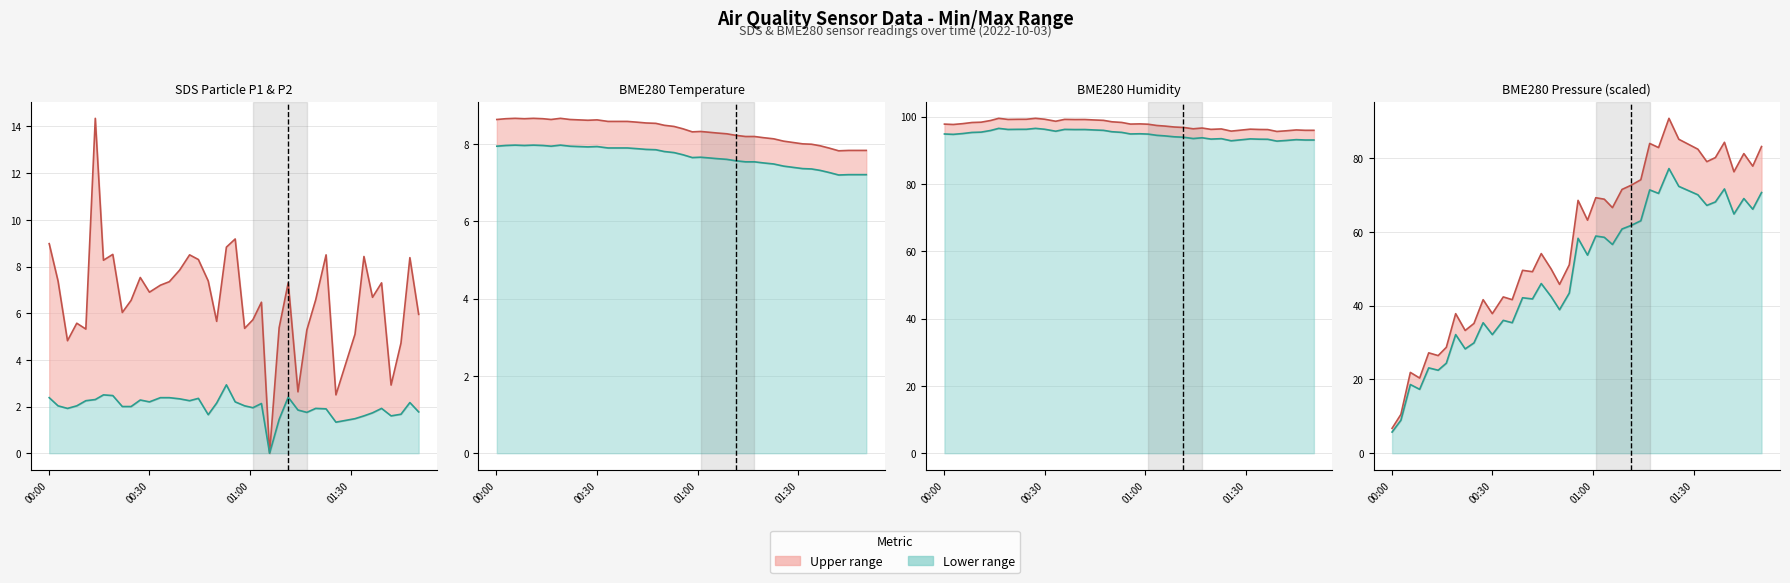

What is the difference between the second highest and minimum values in the BME280_pressure_scaled series?

78.4